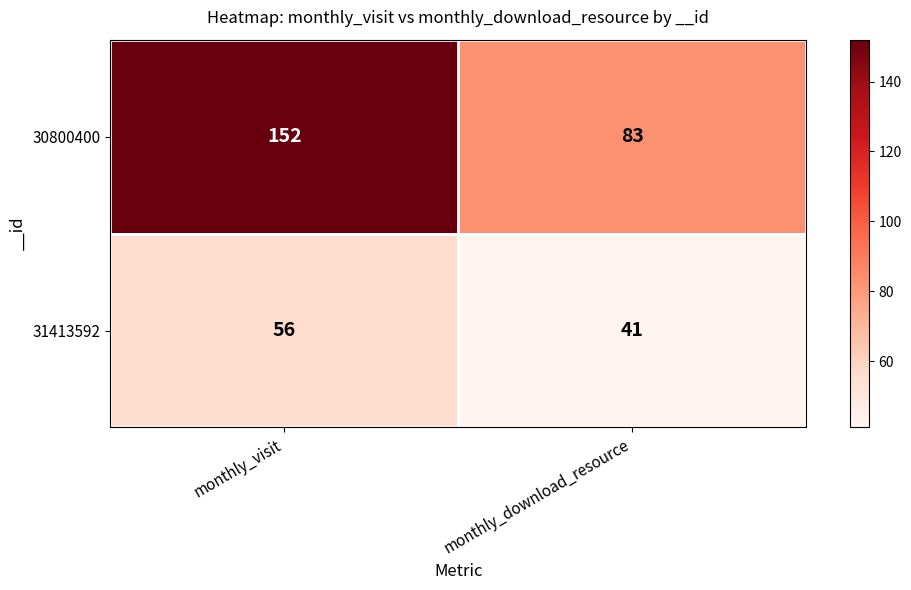

At how many categories does at least one series exceed 74?

2